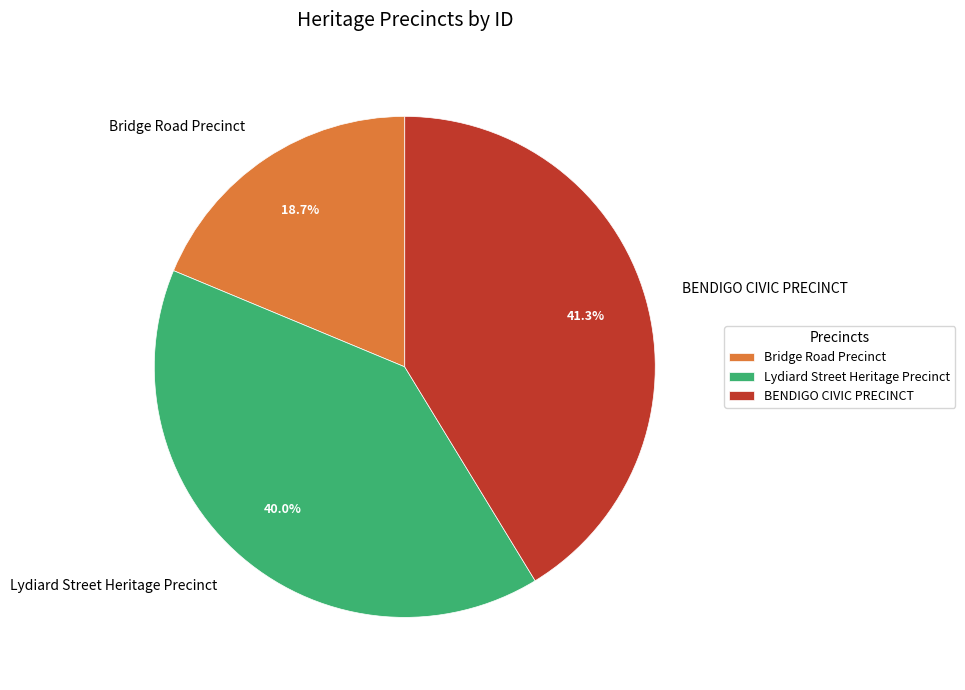

Approximately how many times larger is the value at BENDIGO CIVIC PRECINCT compared to Bridge Road Precinct?

2.2